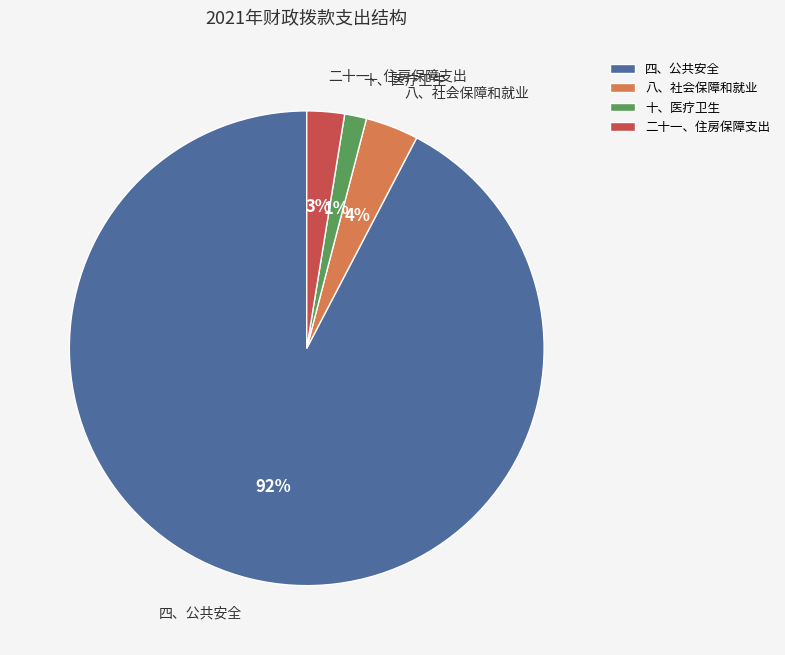

Does 四、公共安全 account for over 50% of the chart?

Yes